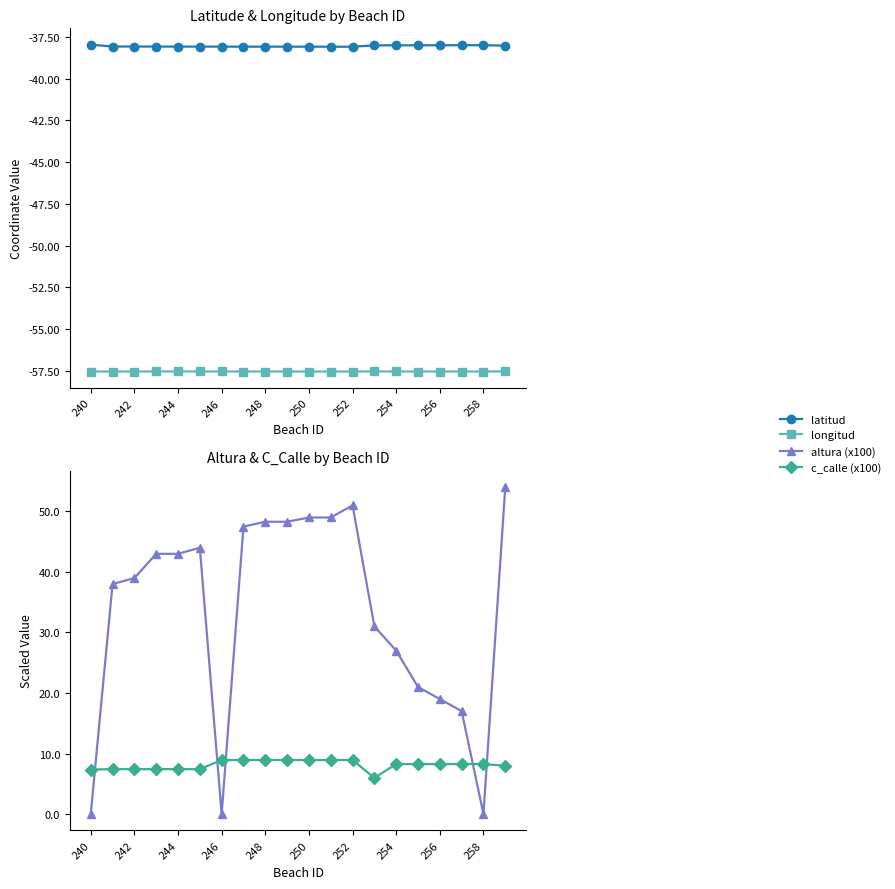

Is the value of altura (x100) at 250 greater than the value of c_calle (x100) at 256?

Yes